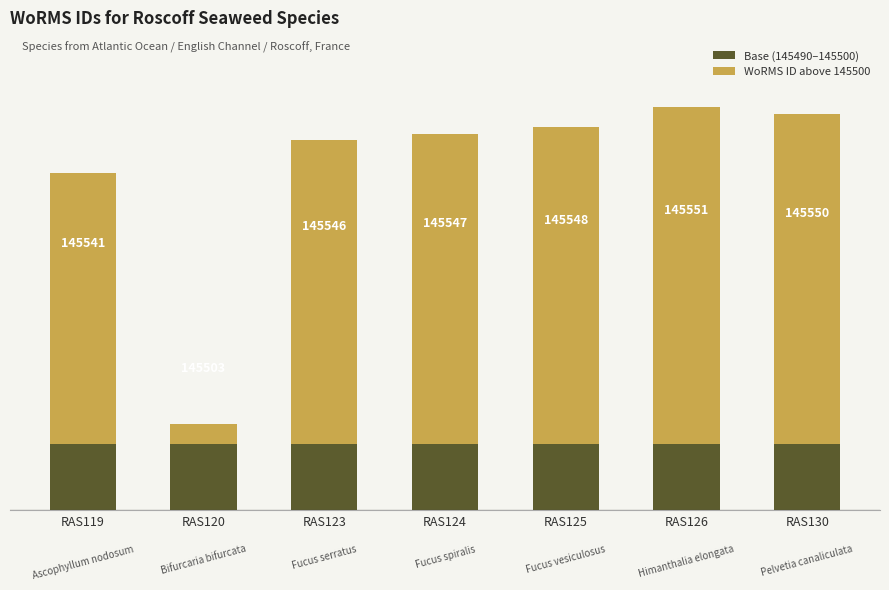

Does the chart contain any negative values?

No